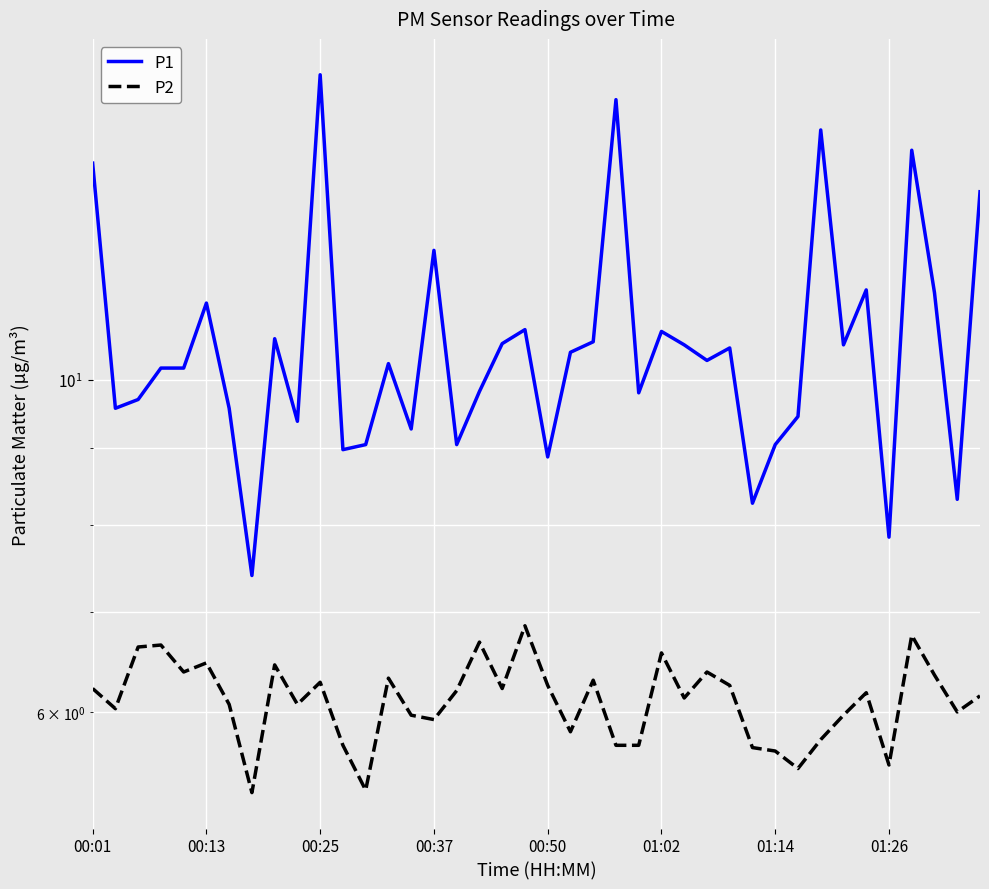

In P2, how many points are higher than both neighbors (excluding endpoints)?

12